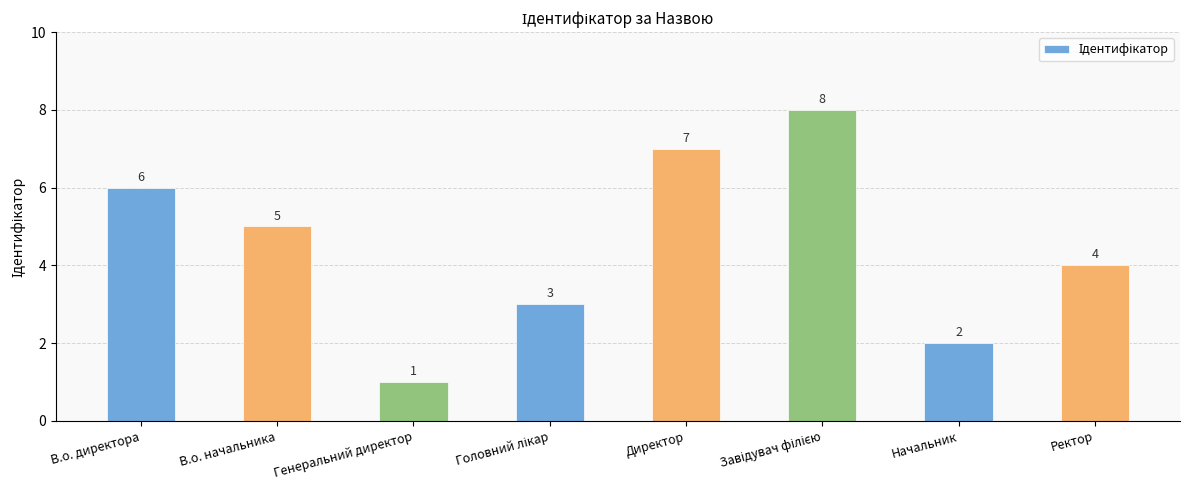

What is the ratio of the value at Директор to the value at Генеральний директор?

7.0